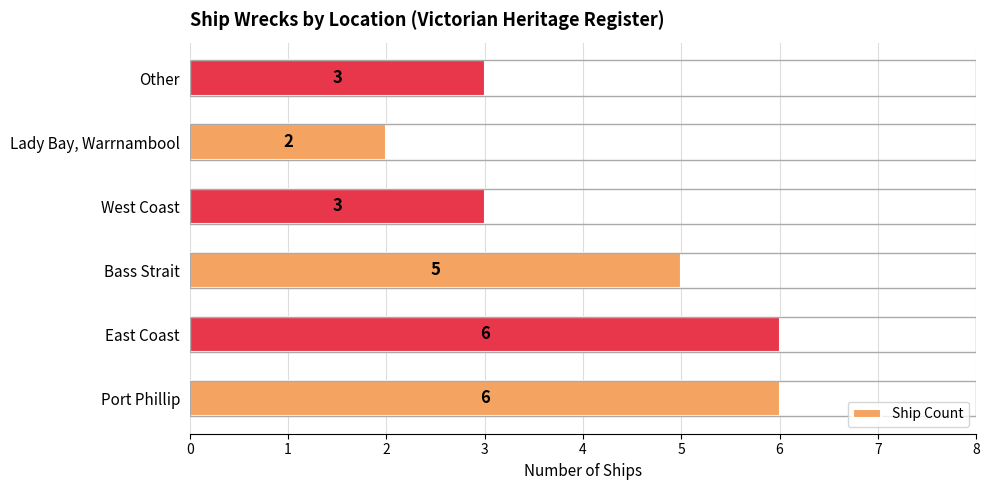

What is the difference between the maximum and minimum values?

4